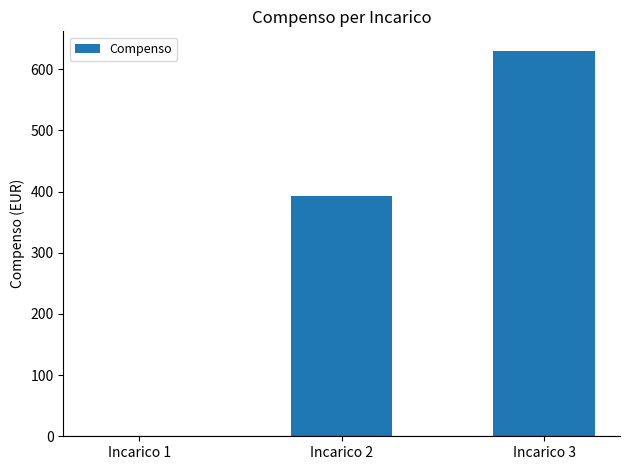

How many categories are shown in the chart?

3